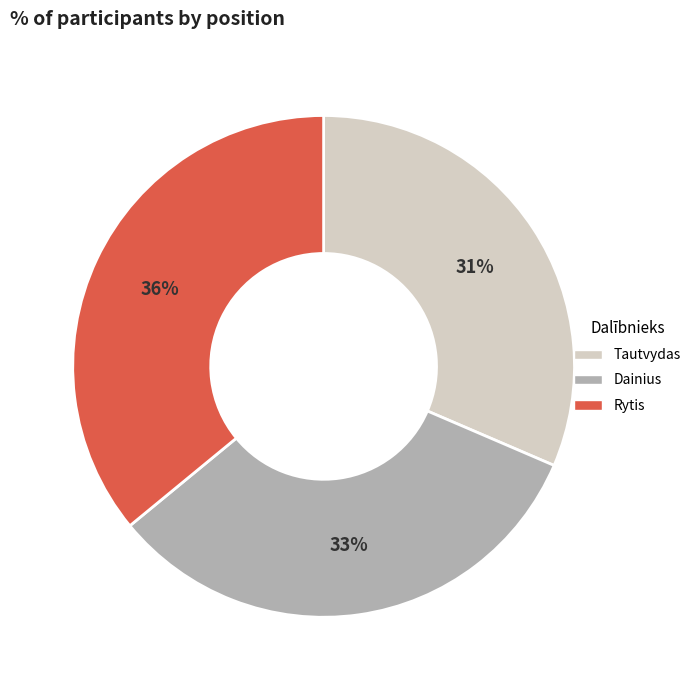

To the nearest percent, what portion does Dainius represent?

33%